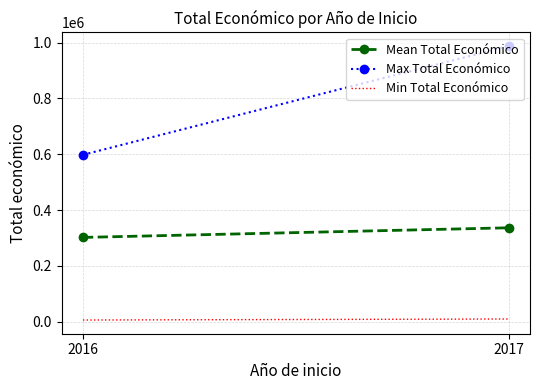

What is the value of the Min Total Económico point at the 2nd from the left?

9400.0